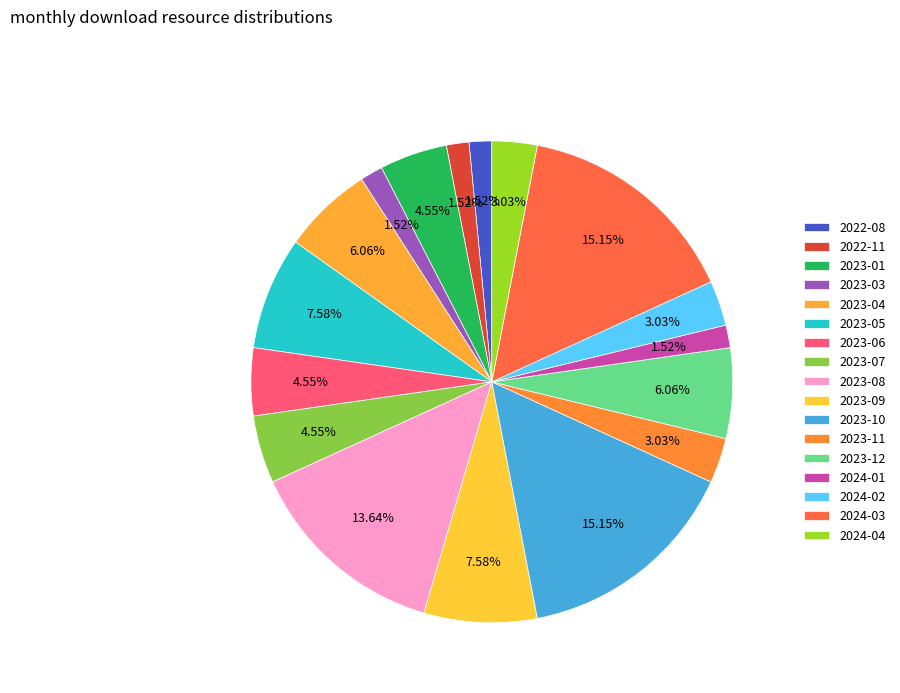

To the nearest percent, what is the difference between the largest and smallest slice percentages?

14%